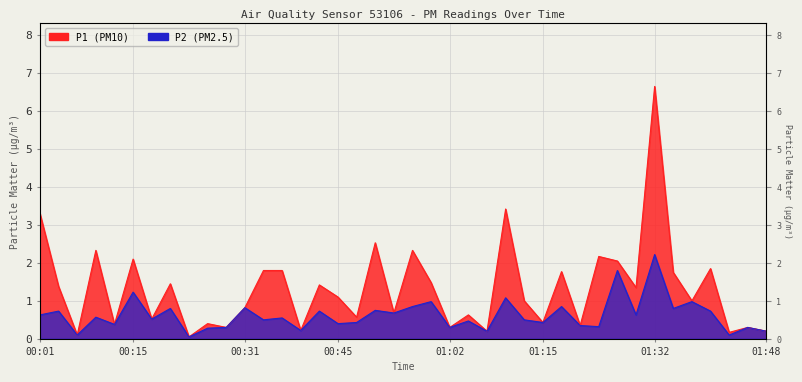

True or false: P2 and P1 cross at least once.

False